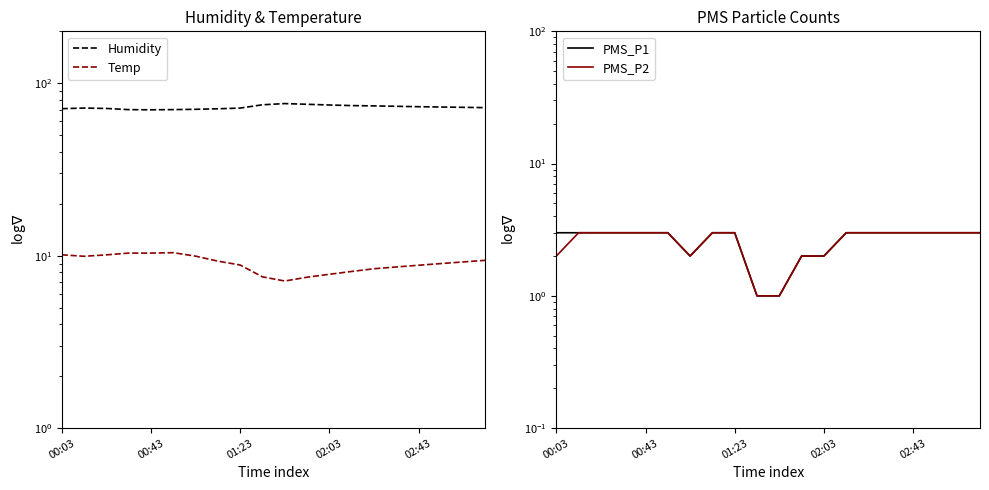

What is the value of the PMS_P2 point at the 17th from the left?

3.0